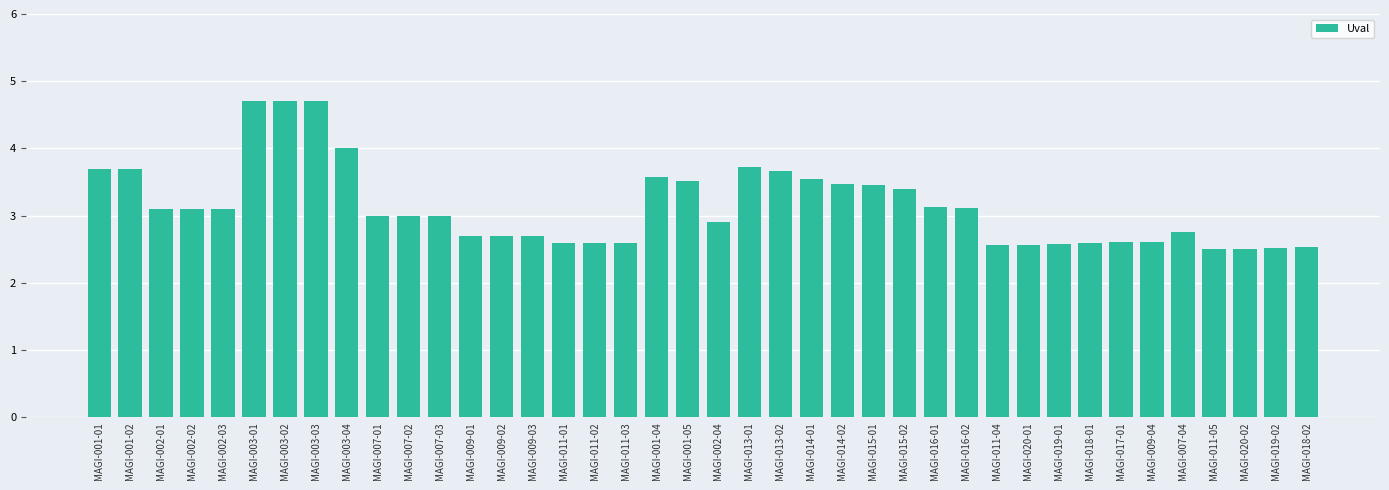

Is it true that the value at MAGI-009-02 is 2.7?

True